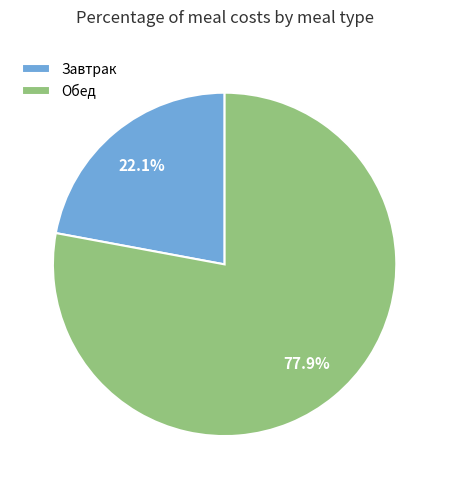

Does any single category account for the majority?

Yes